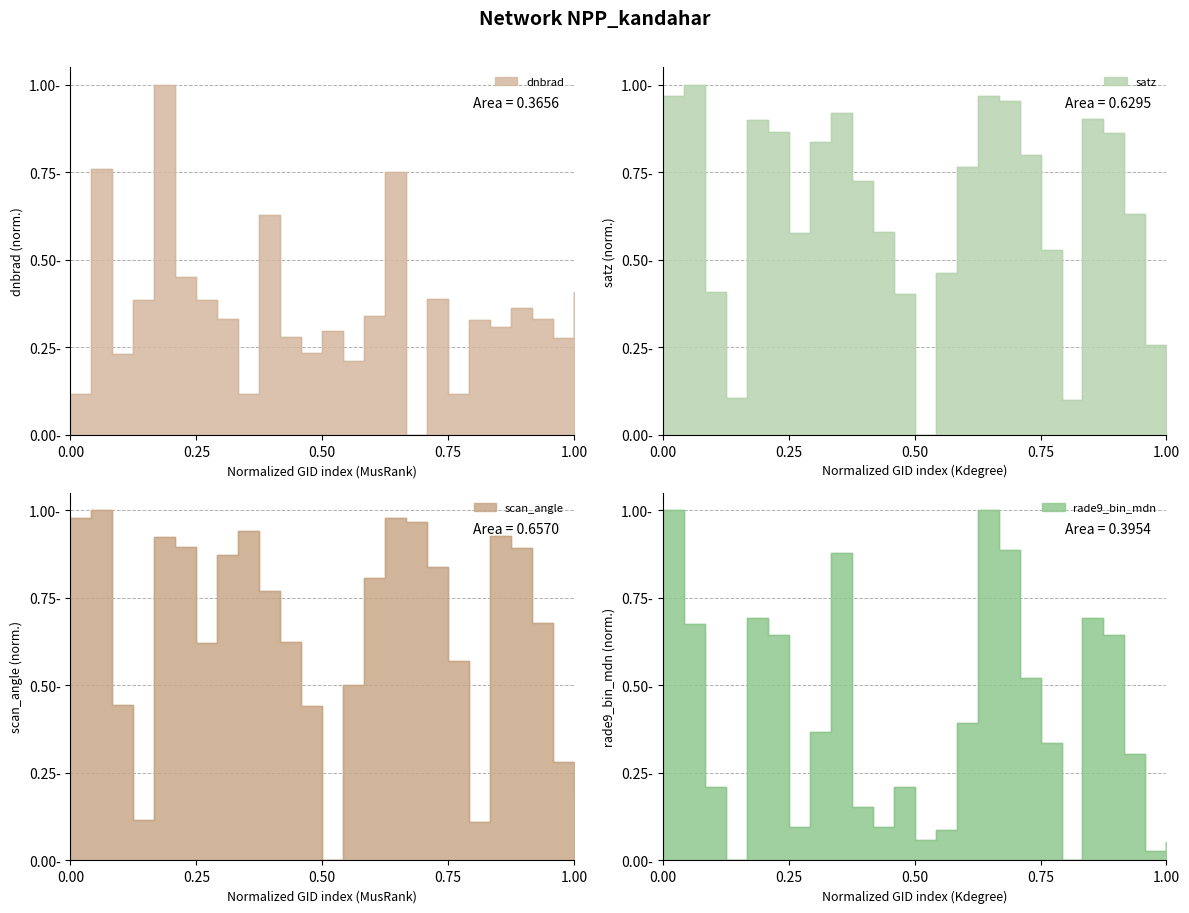

How many values in the dnbrad series exceed 0?

24